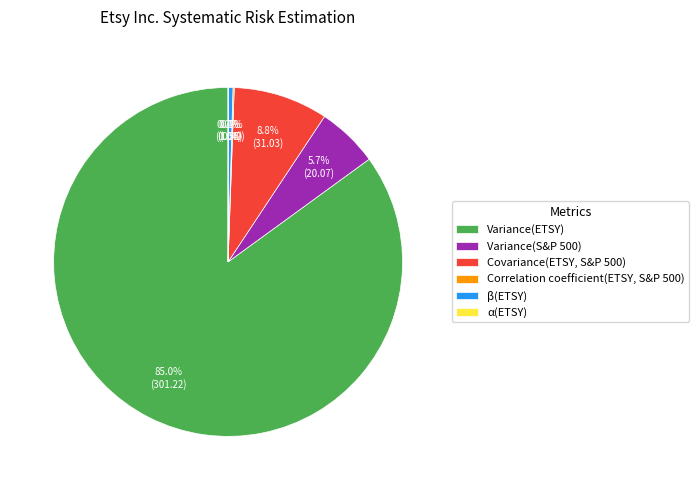

What portion of the pie excludes β(ETSY)?

99.6%